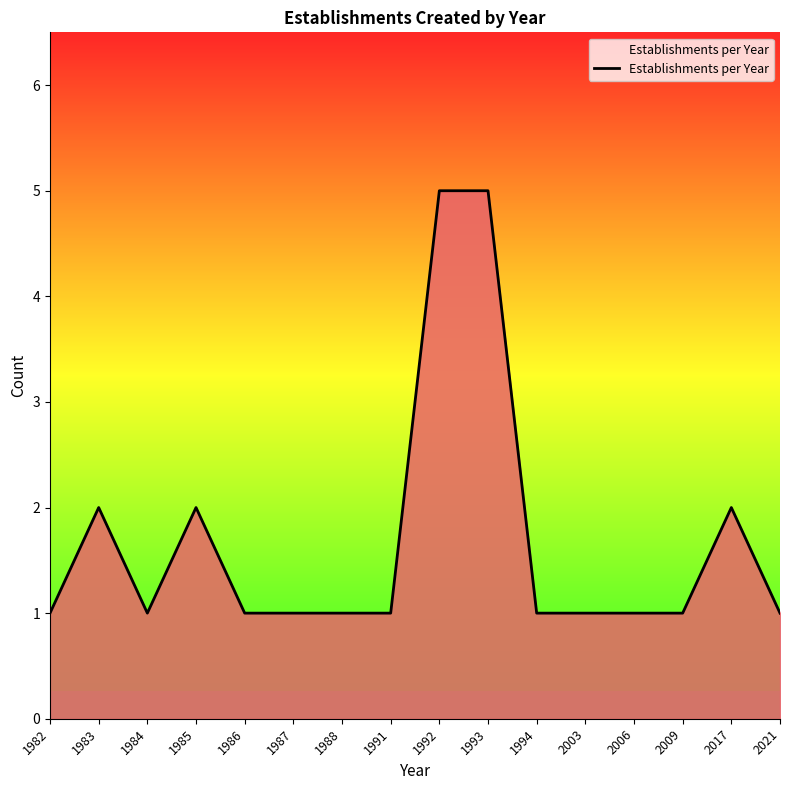

What is the ratio of the value at 1992 to the value at 1984?

5.0